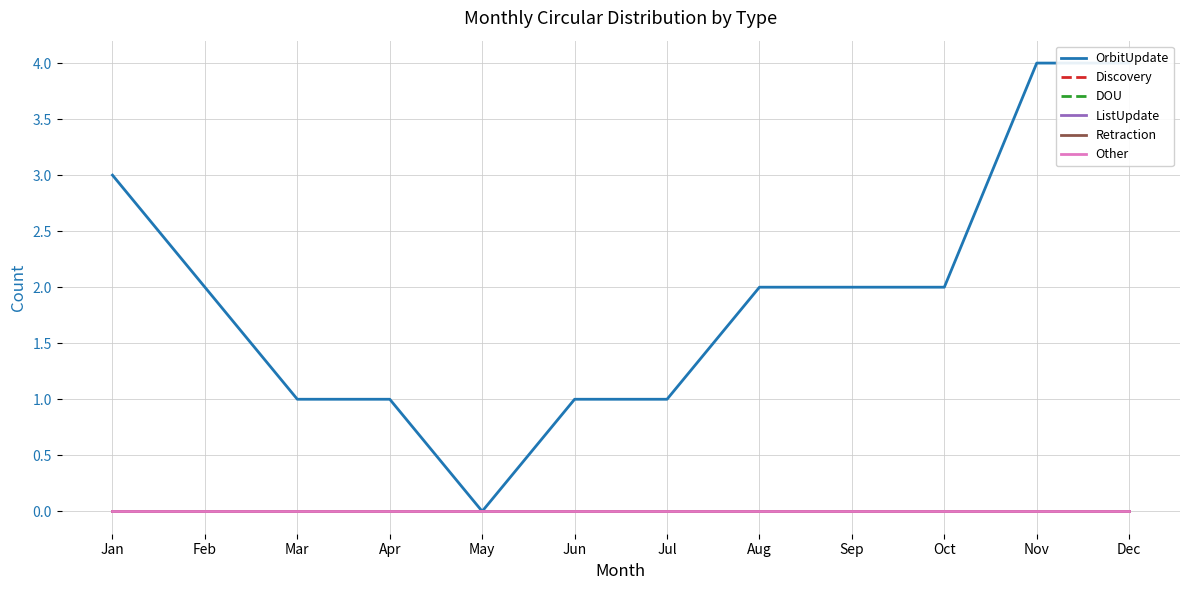

Which series has the largest total across all categories?

OrbitUpdate